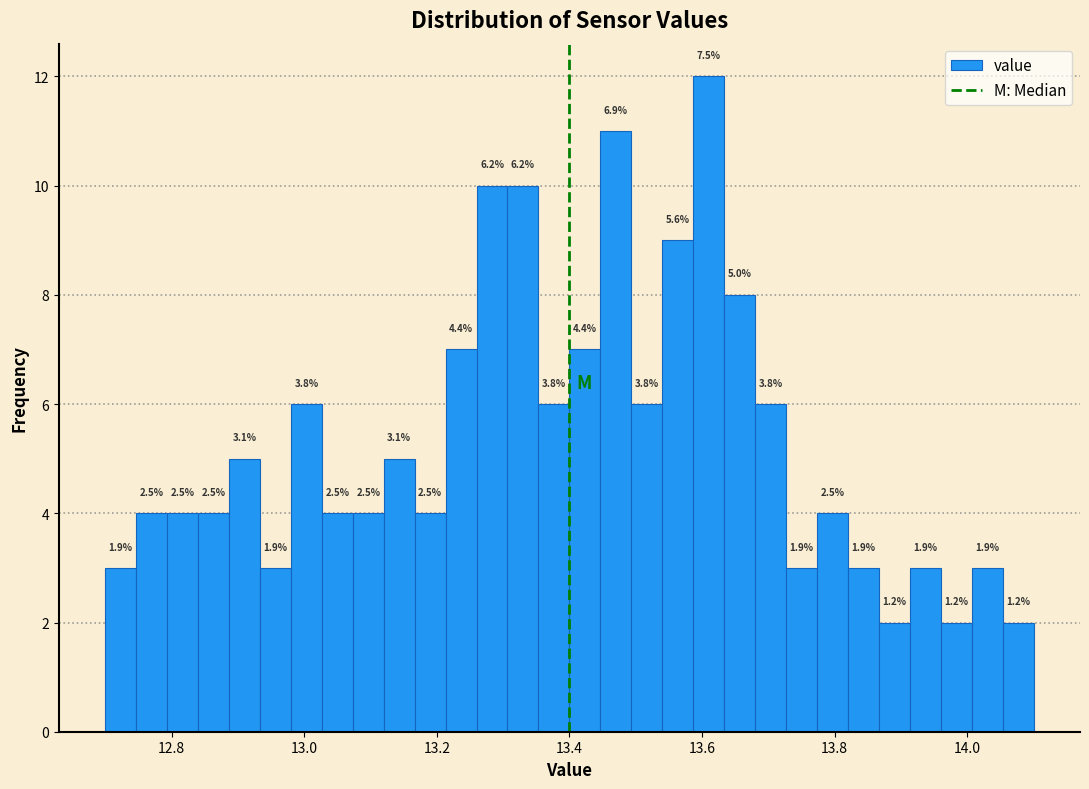

Around what value on the x-axis is the tallest bar? Give the approximate position of its centre, as read against the axis.

13.62